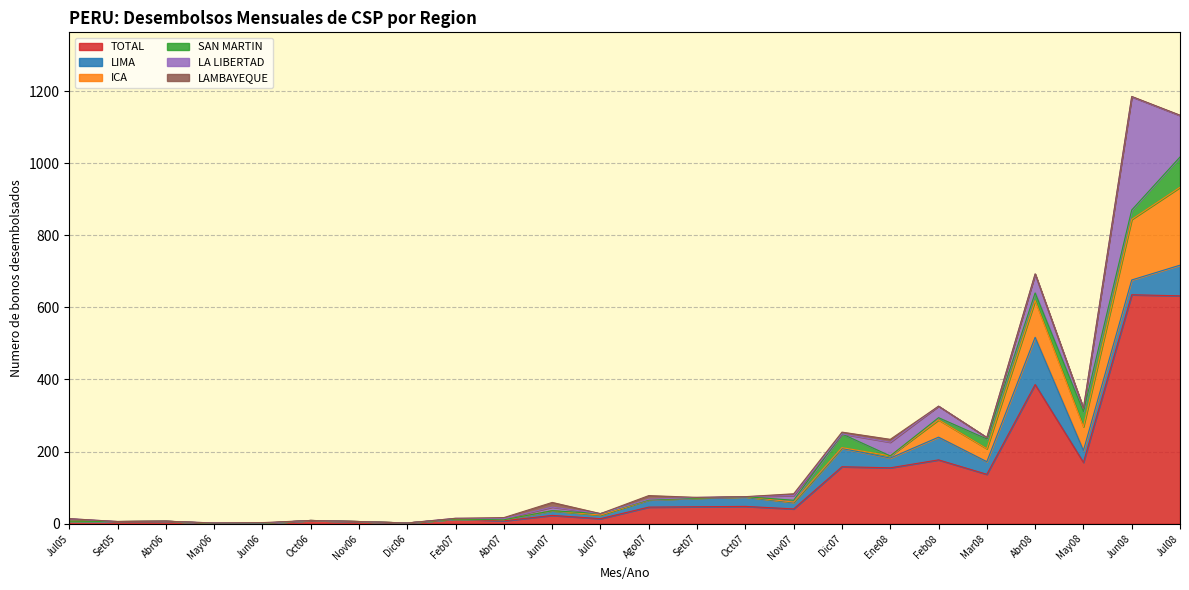

The value of LA LIBERTAD at Dic07 is -198. True or false?

False